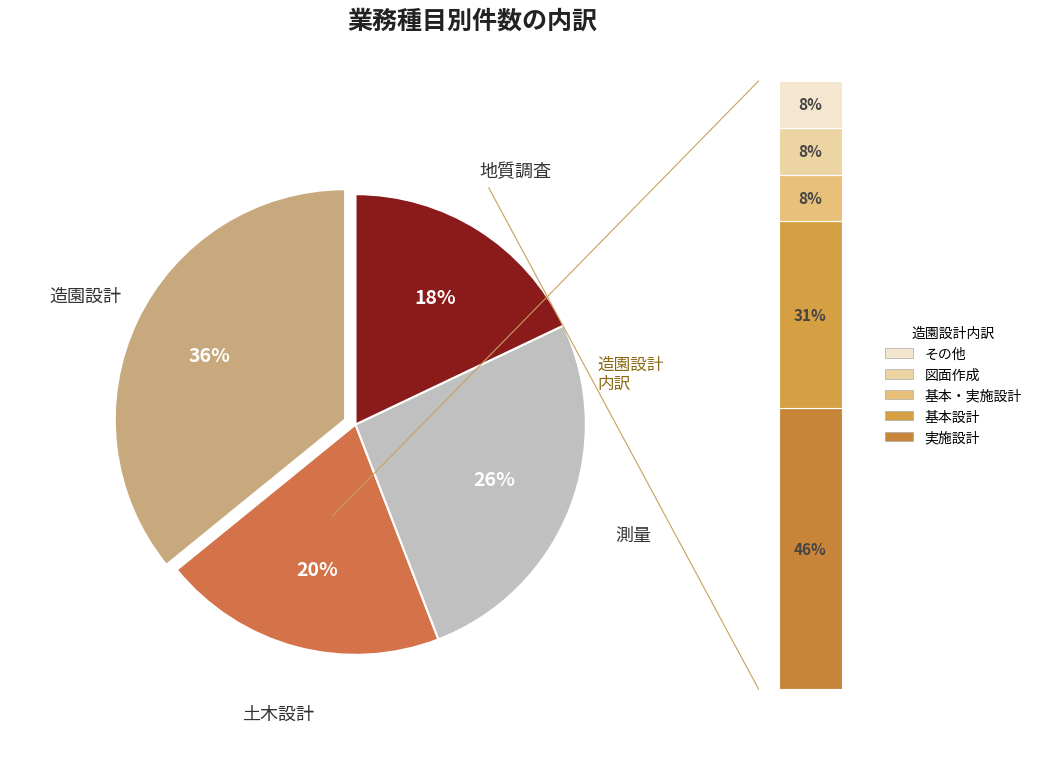

To the nearest percent, what percentage of the pie is 造園設計?

36%